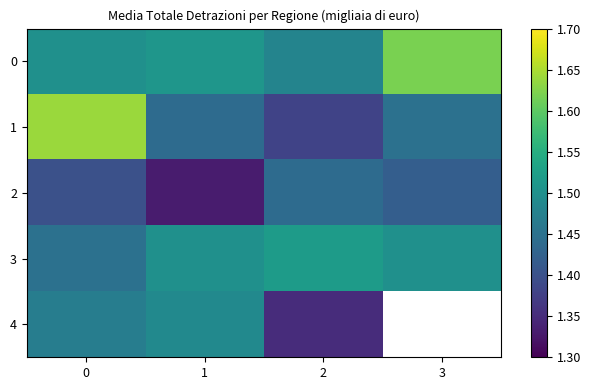

How many values in 4 are above zero?

3